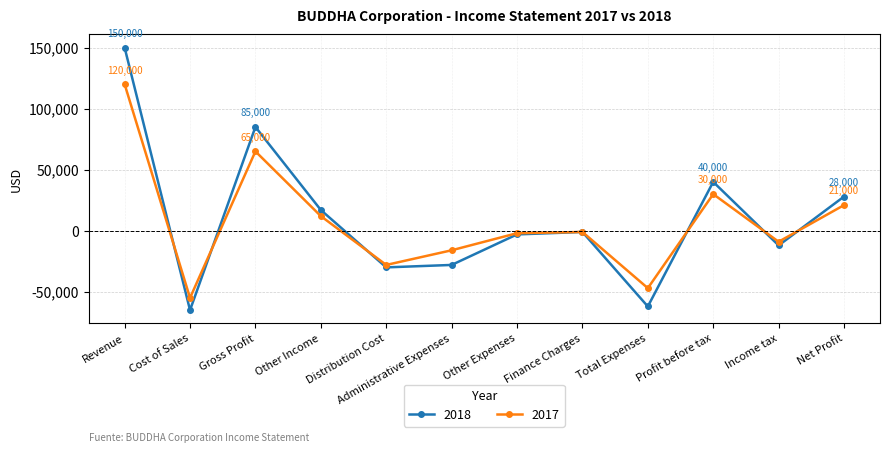

Which series has the largest total across all categories?

2018